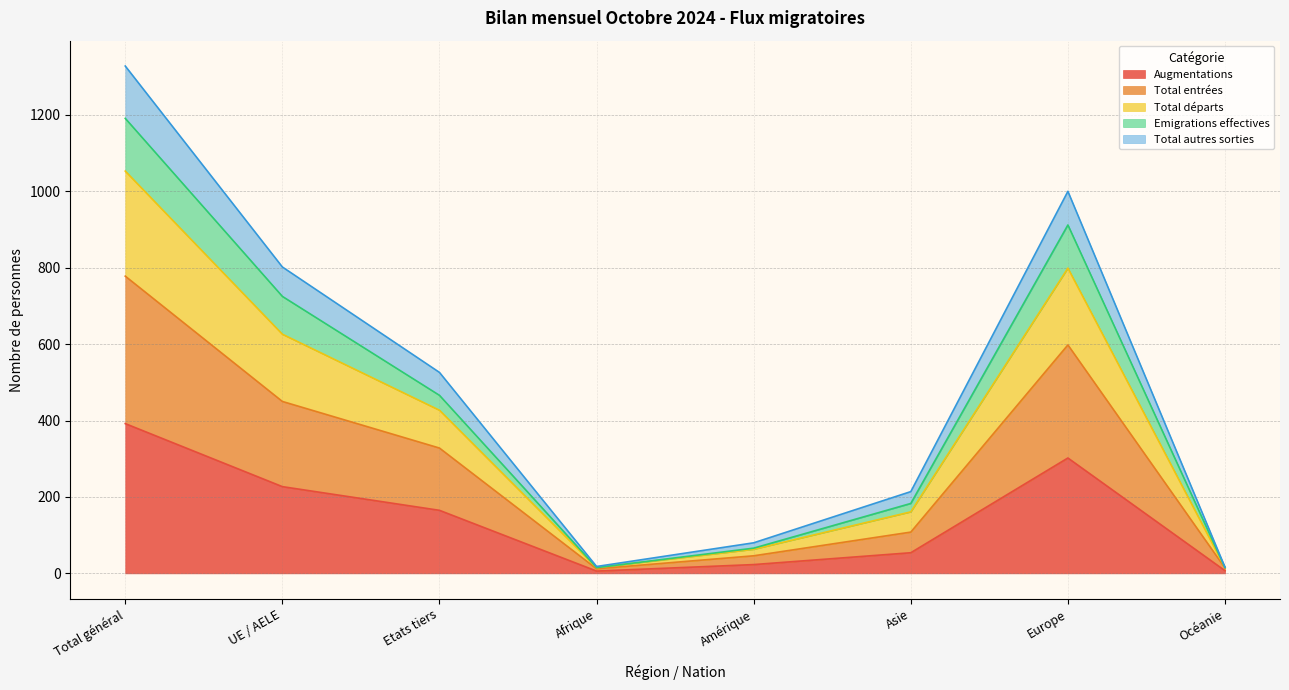

What are all the series names shown in the legend?

Augmentations, Total entrées, Total départs, Emigrations effectives, Total autres sorties